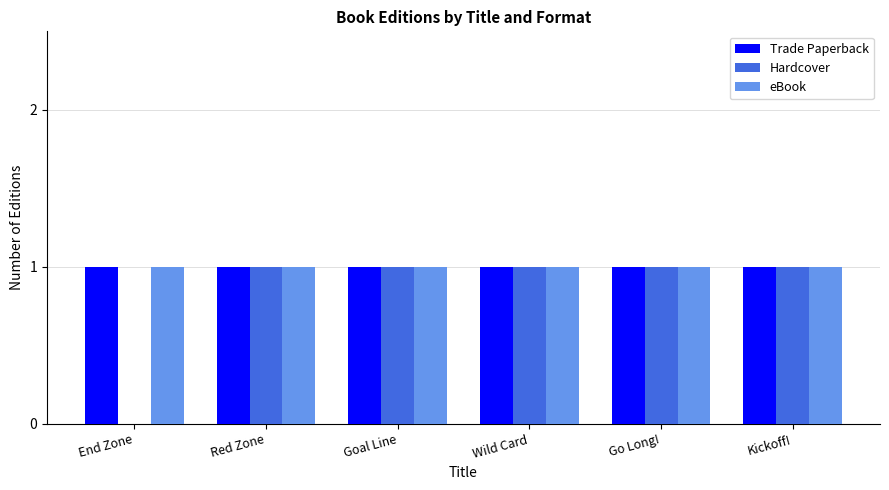

True or false: Hardcover has a value of 0 at Wild Card.

False